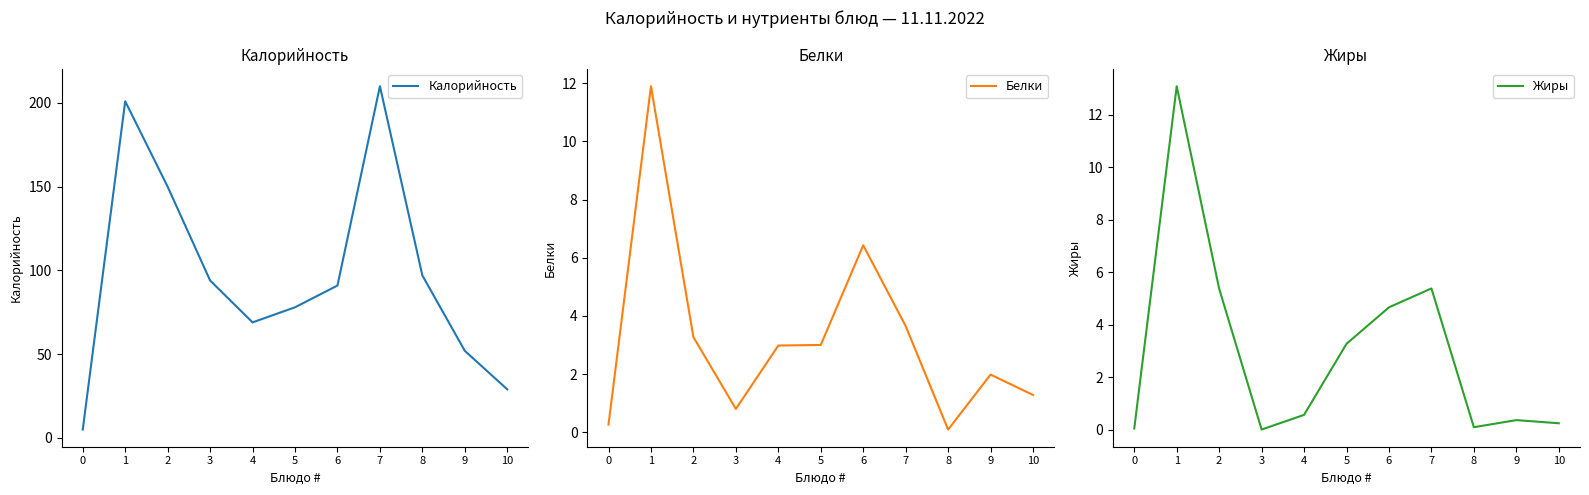

At which category is the sum across all series the highest?

1